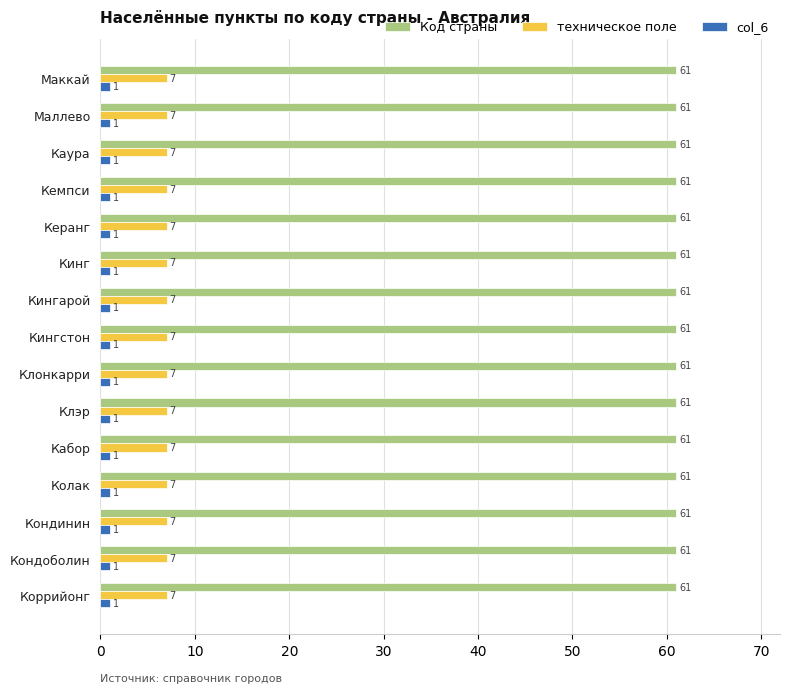

What is the spread (max minus min) of values at Кингарой?

60